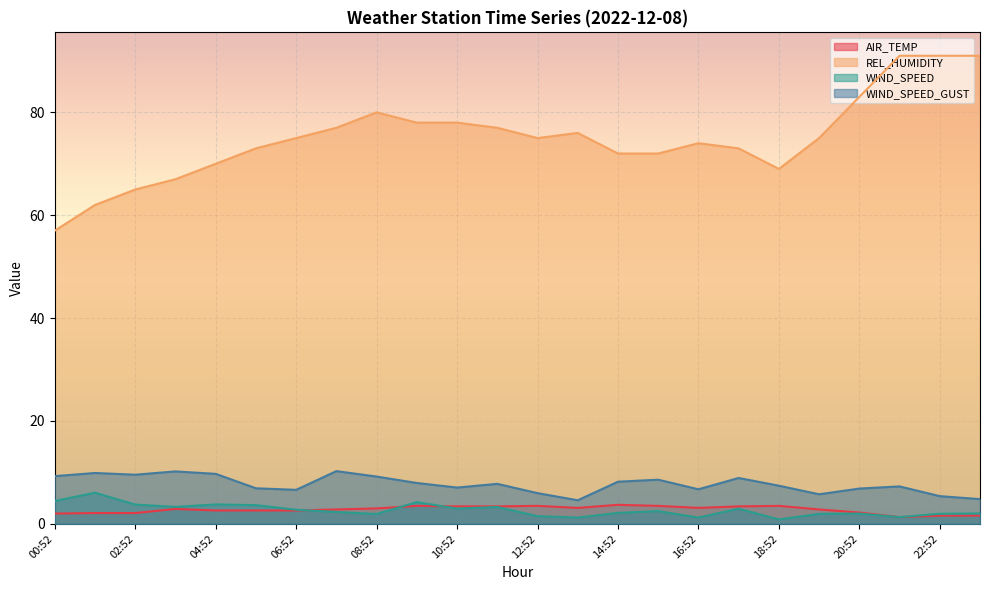

What is the sum of the WIND_SPEED_GUST values at 09:52 and 06:52?

14.6